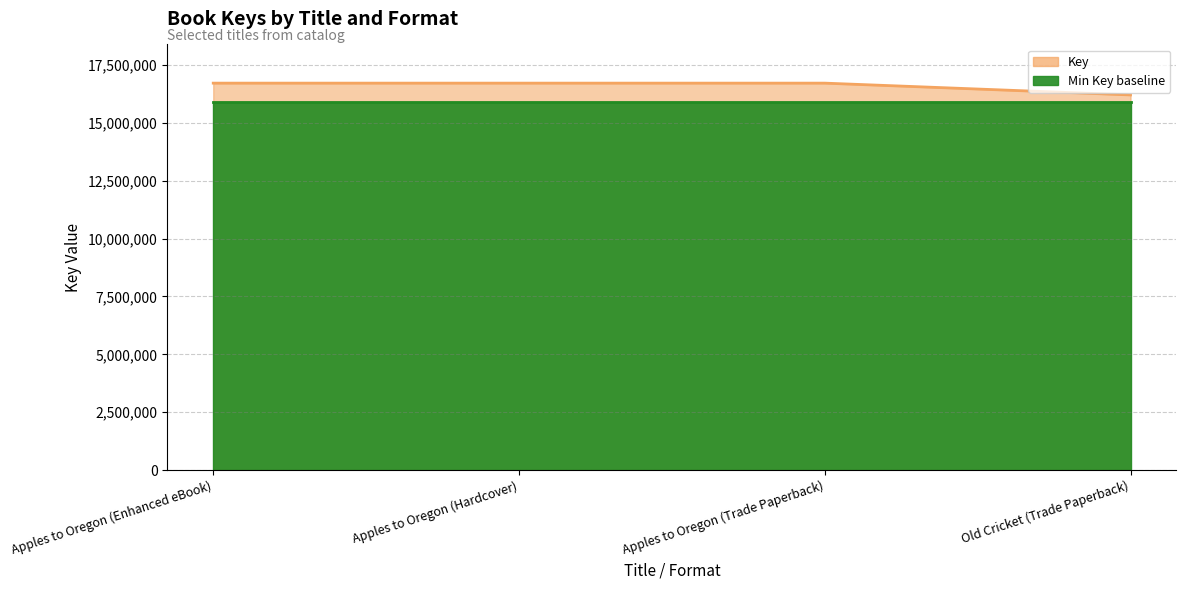

At which category does the chart reach its peak across all series?

Apples to Oregon (Enhanced eBook)